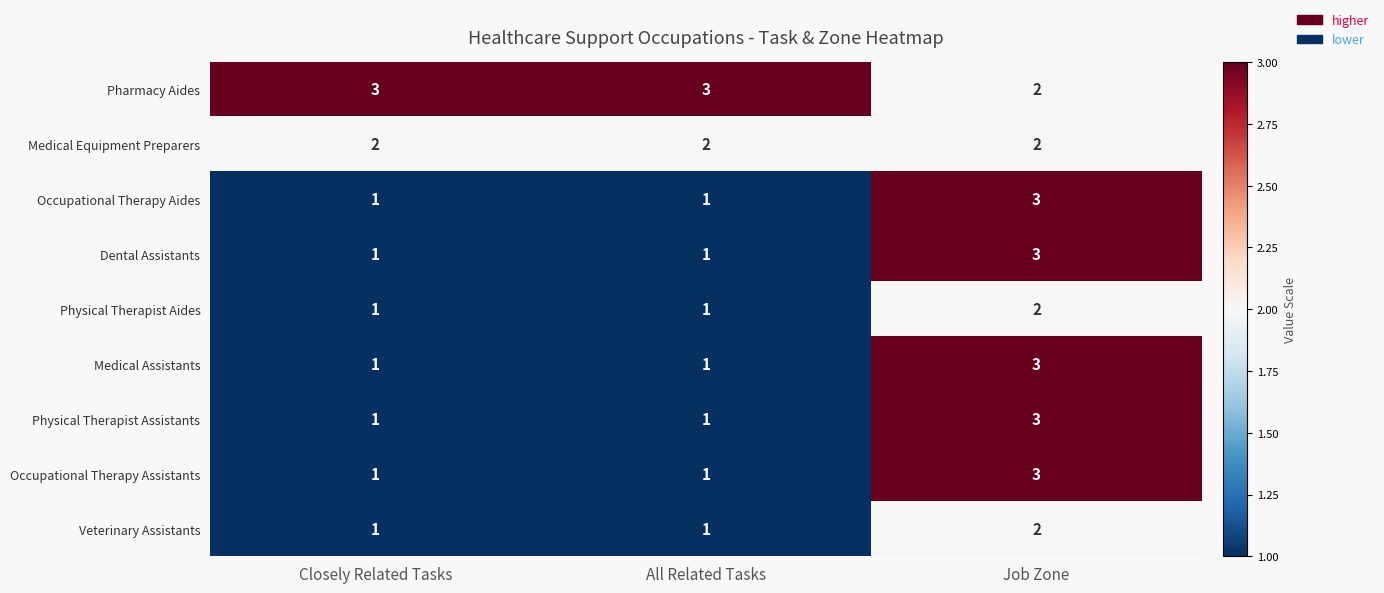

What is the total value across all series at Job Zone?

23